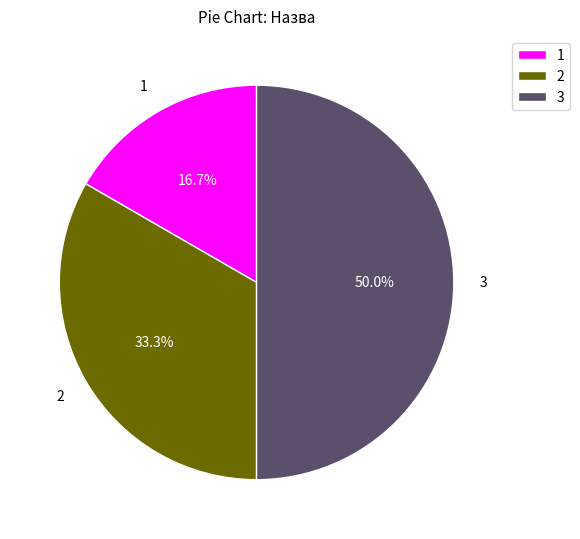

What is the smallest slice in the pie chart?

1